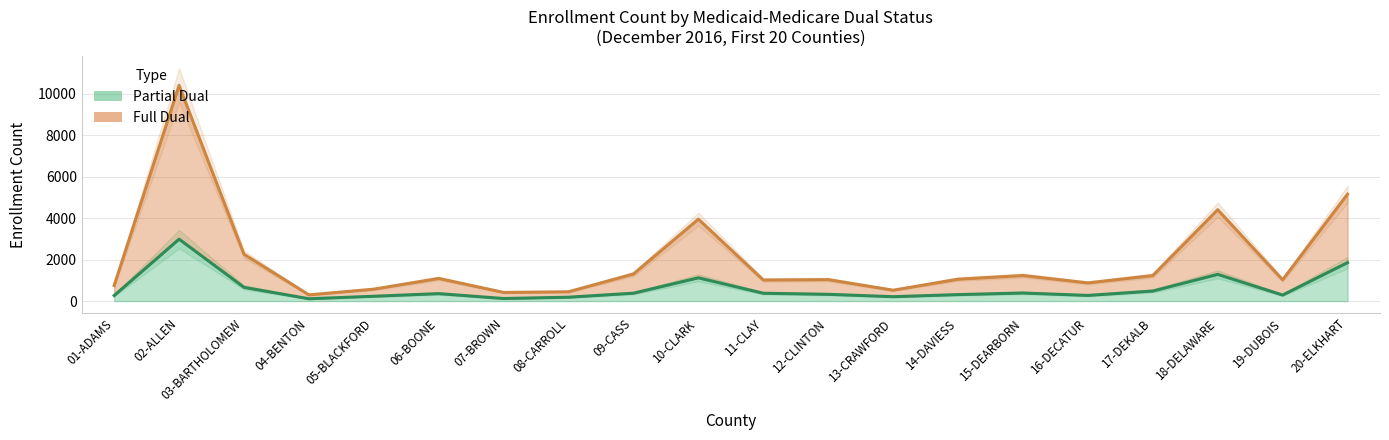

Does the chart have visible grid lines?

Yes